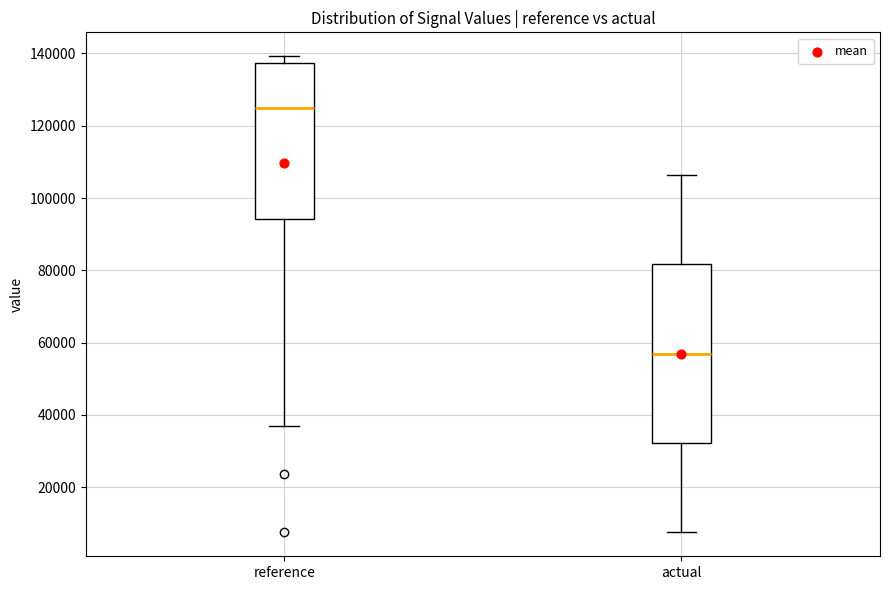

Where is the lower edge of the box for reference on the y-axis? The values are not printed on the chart, so give them approximately, as read against the axis.

94000